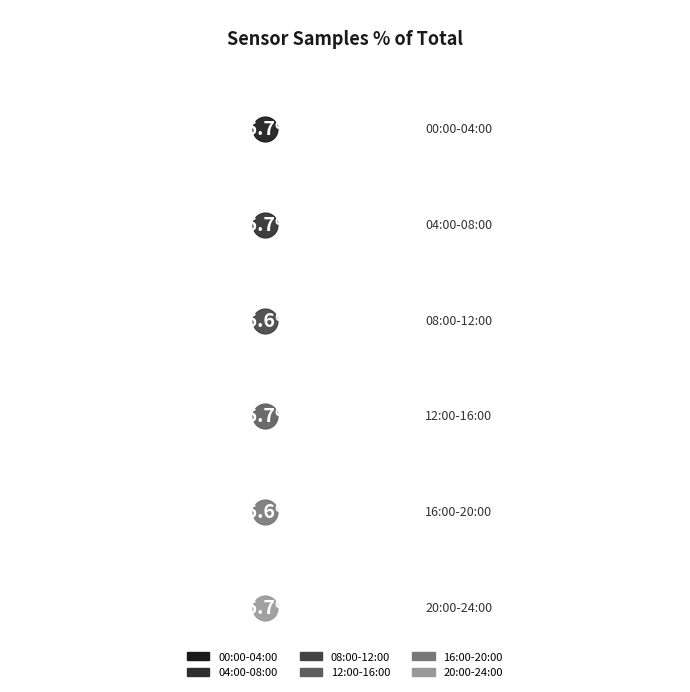

What are all the series names shown in the legend?

00:00-04:00, 04:00-08:00, 08:00-12:00, 12:00-16:00, 16:00-20:00, 20:00-24:00